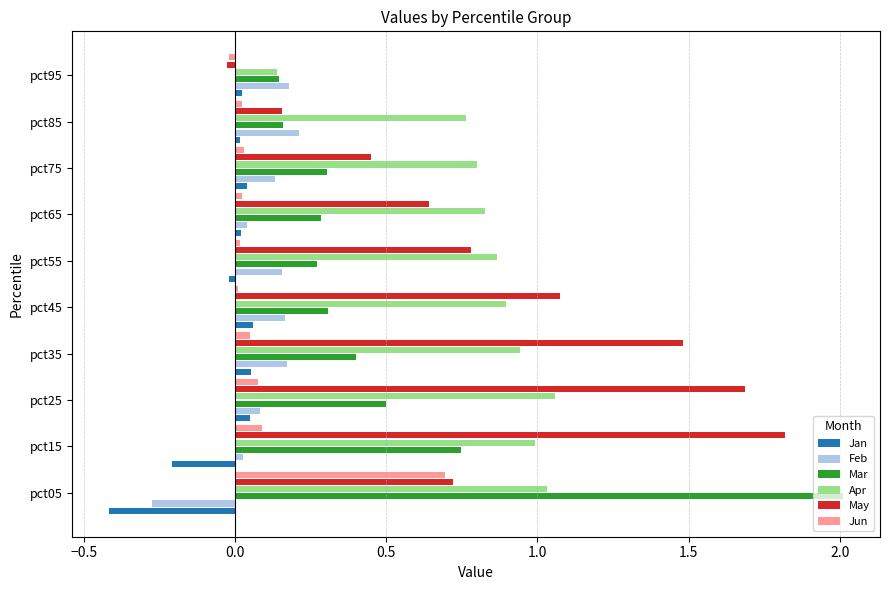

What is the maximum value shown in the chart?

2.0